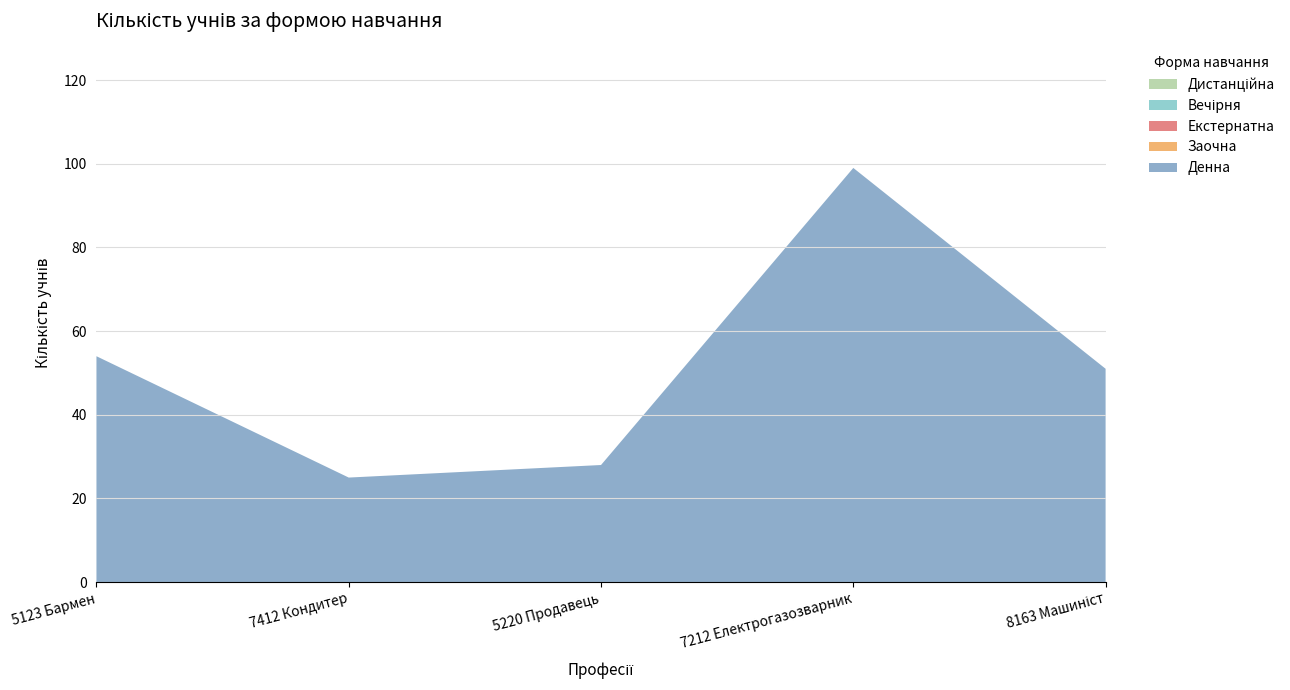

Reading left to right, transcribe all the data shown in this chart.

Денна: 54	25	28	99	51
Заочна: 0	0	0	0	0
Екстернатна: 0	0	0	0	0
Вечірня: 0	0	0	0	0
Дистанційна: 0	0	0	0	0